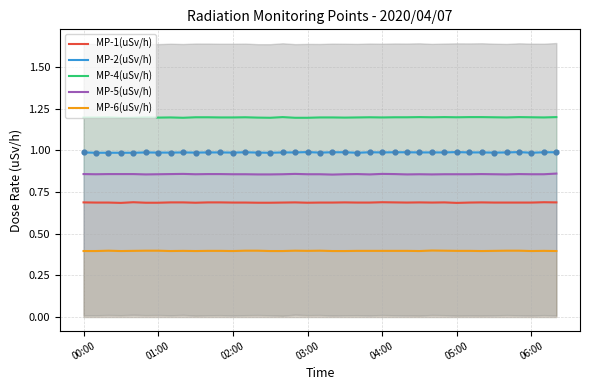

Which series reaches the maximum Y coordinate?

MP-4(uSv/h)